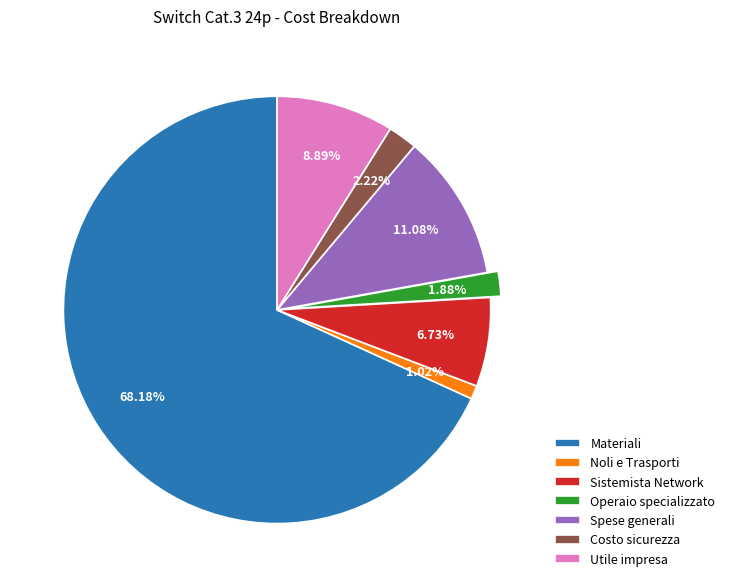

To the nearest percent, what is the combined percentage of Noli e Trasporti and Operaio specializzato?

3%